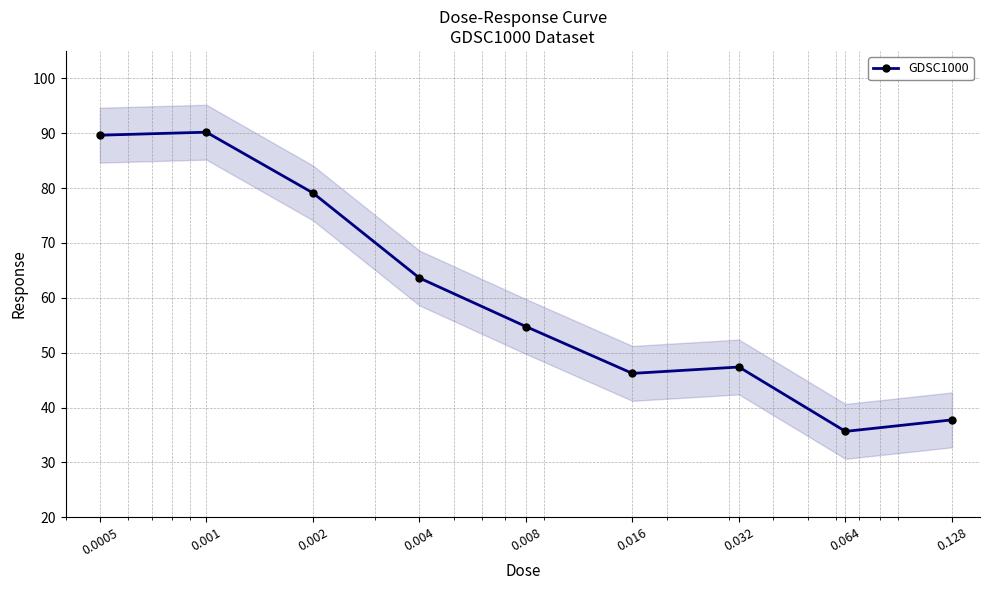

Read the value at 0.064.

35.7